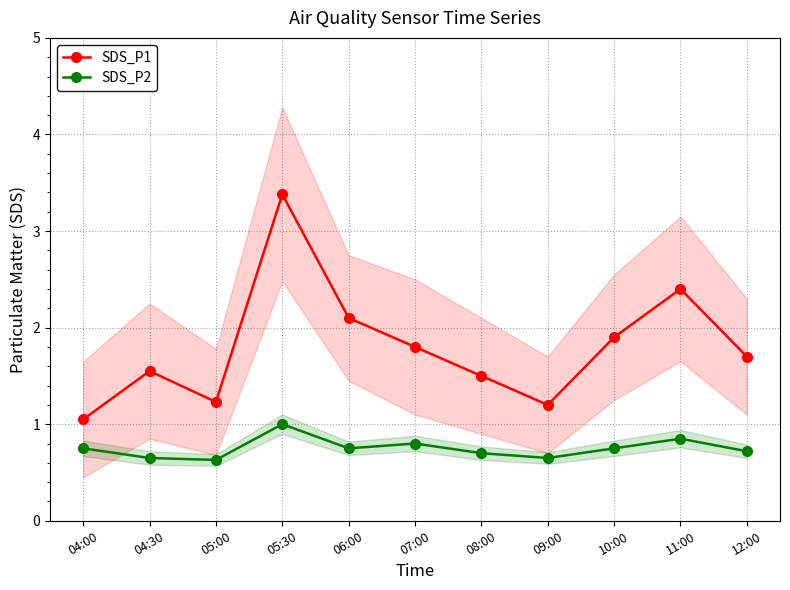

What is the lowest value of the SDS_P1 series?

1.1